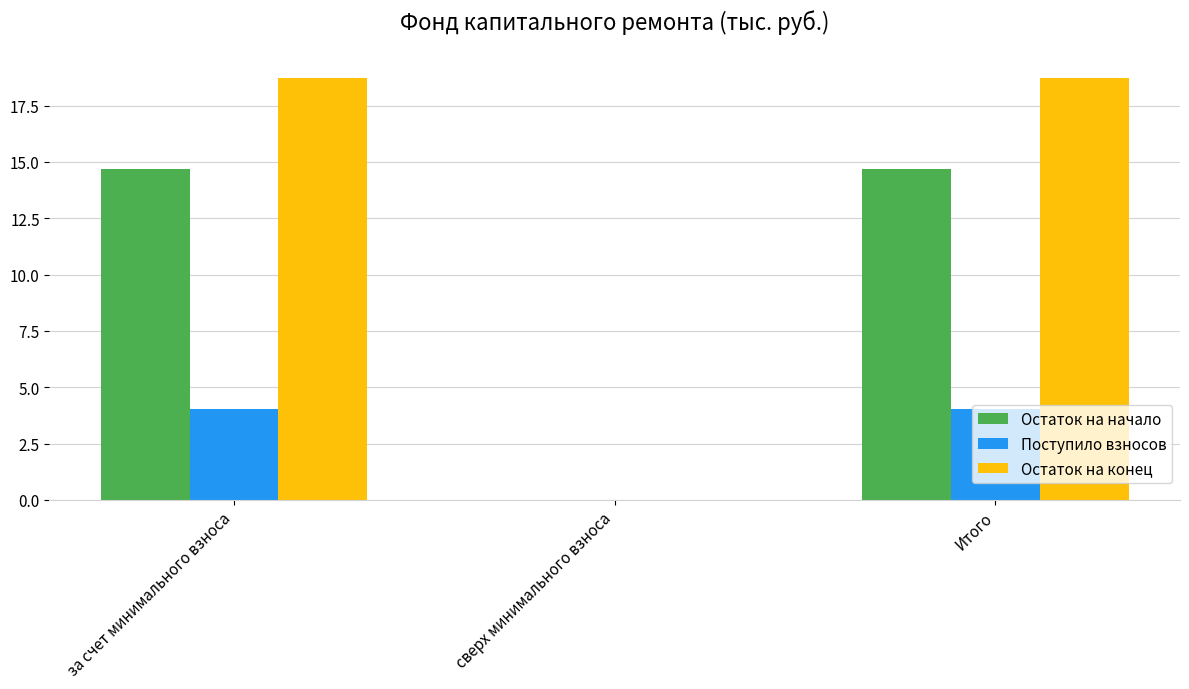

The value of Поступило взносов at сверх минимального взноса is -2.8. True or false?

False